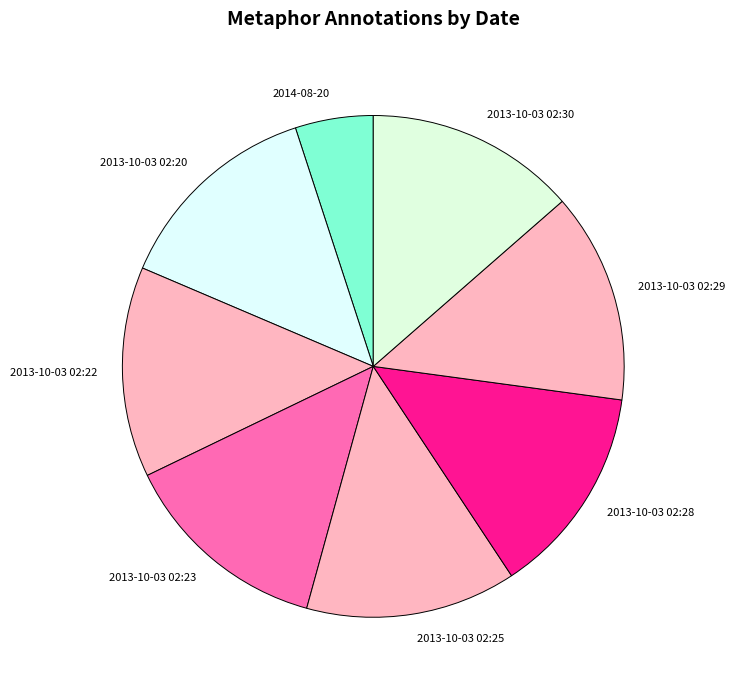

Count the number of slices in the pie.

8